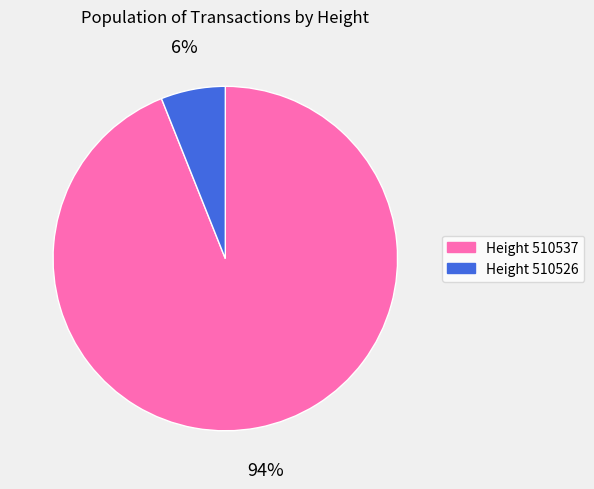

Is there any slice that represents more than half of the pie?

Yes